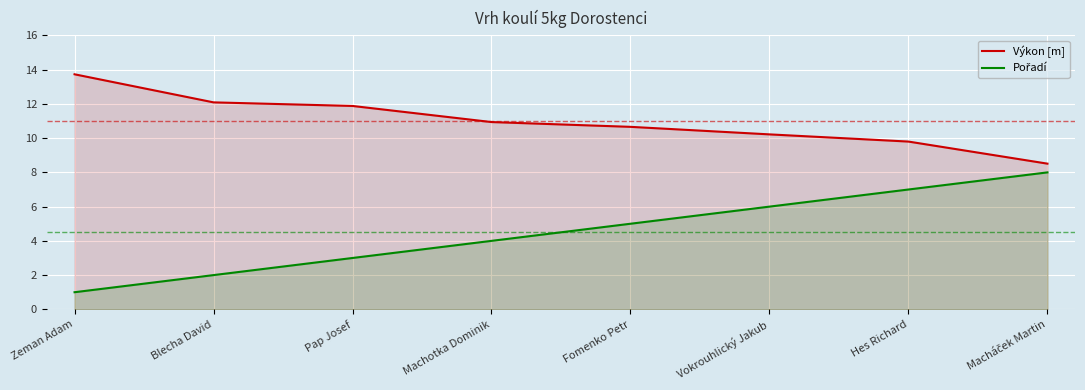

Between Fomenko Petr and Macháček Martin, which series saw the biggest shift?

Pořadí